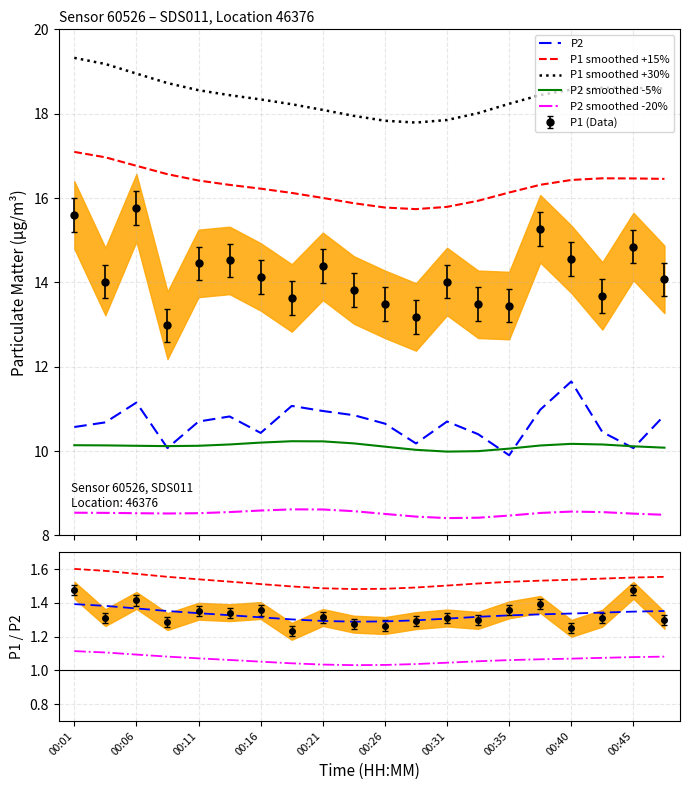

What is the total value across all series at 00:45?

63.8